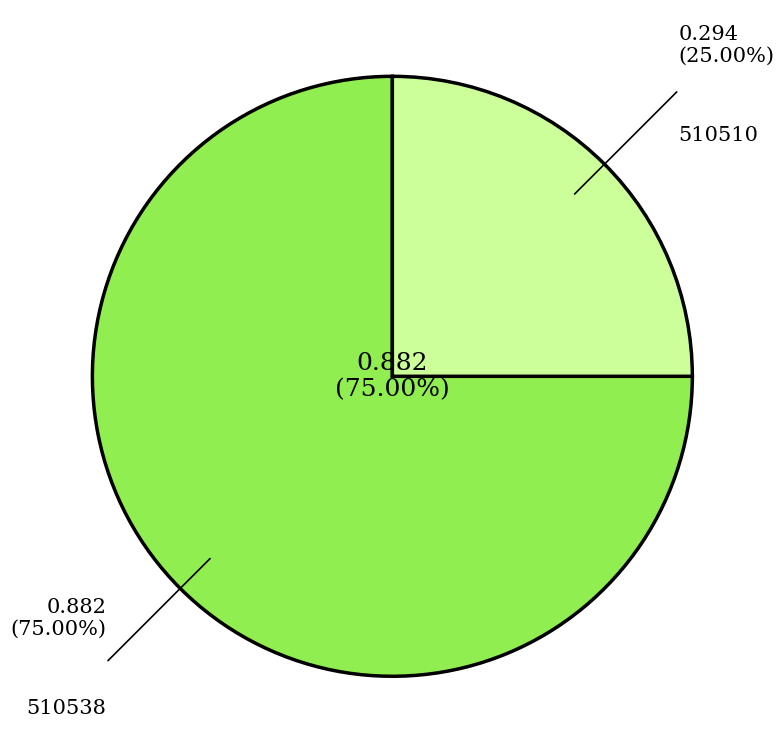

Count the number of slices in the pie.

2